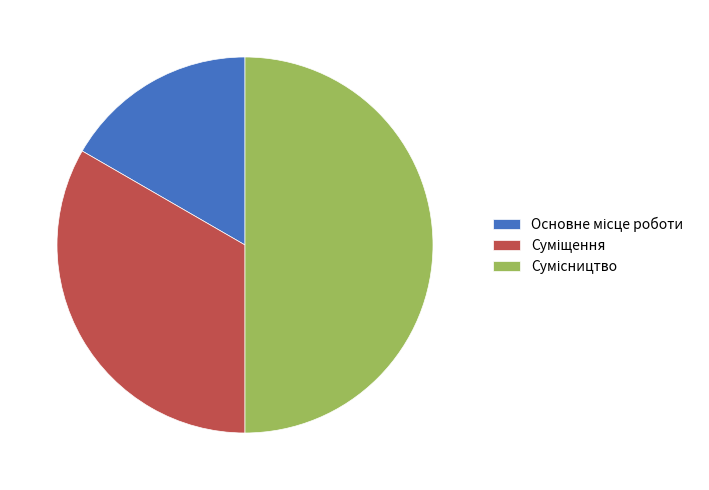

Count the number of slices in the pie.

3